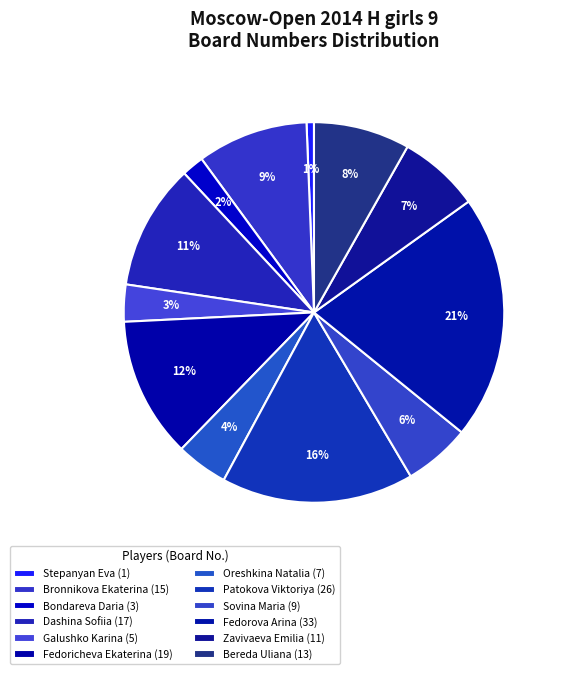

What is the largest slice in the pie chart?

Fedorova Arina